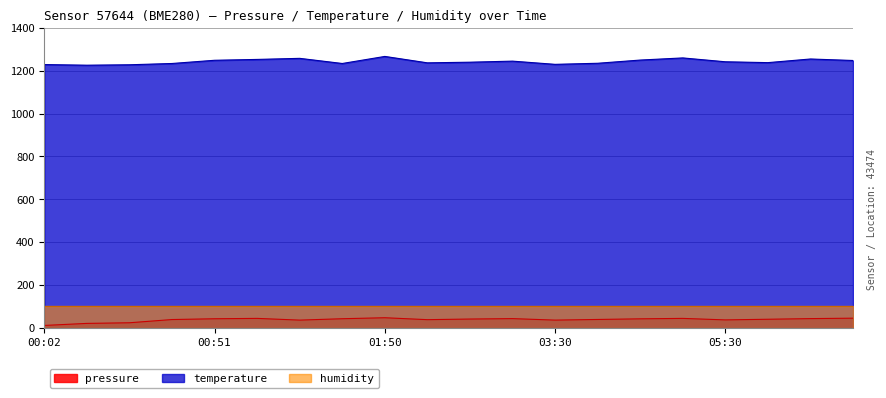

True or false: pressure and temperature intersect in this chart.

False